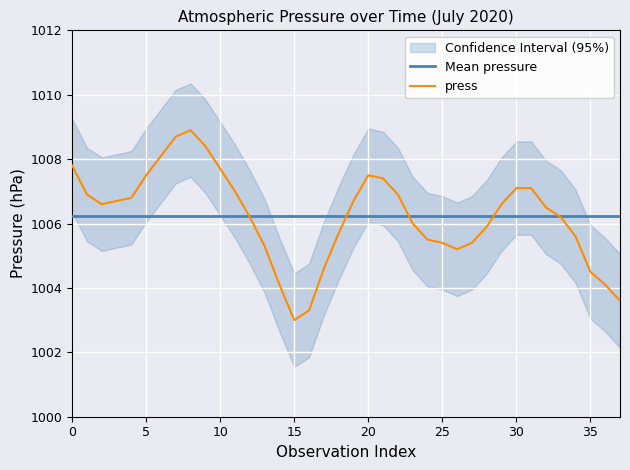

What is the label of the 16th point from the right?

22